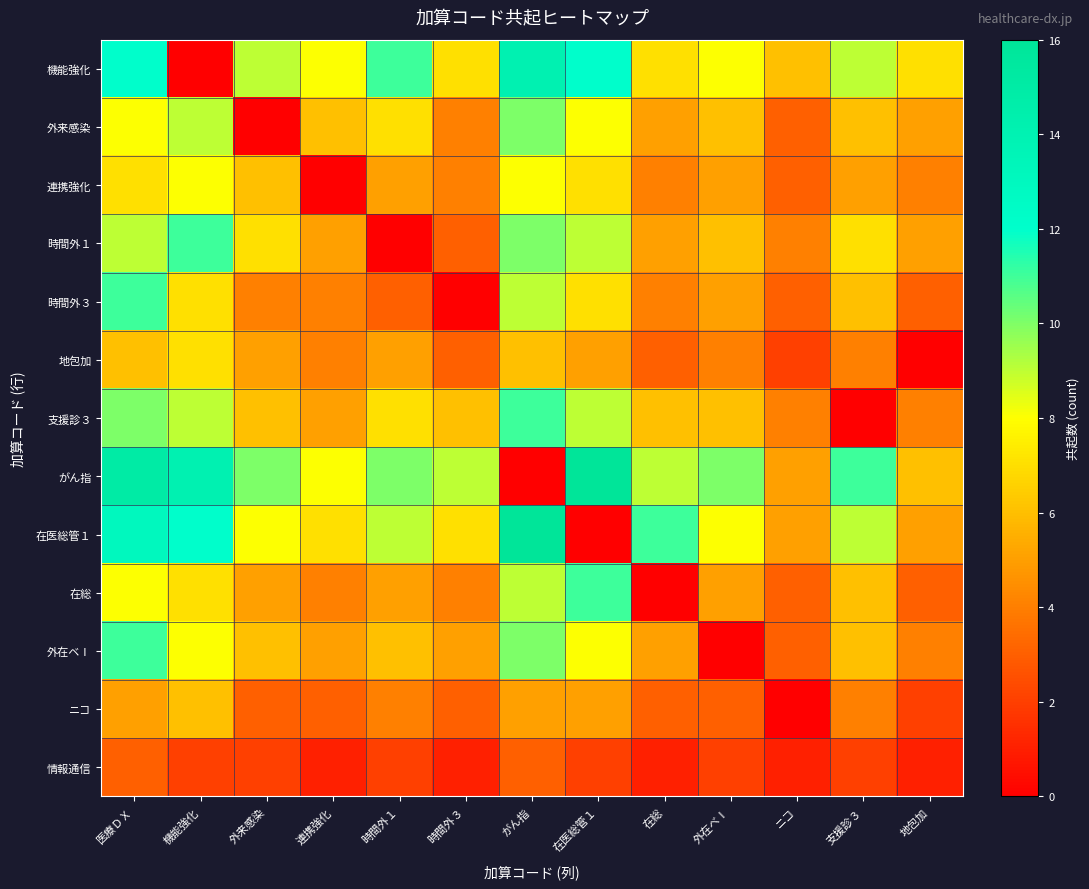

Rank the series by their maximum value, from highest to lowest.

がん指, 在医総管１, 機能強化, 時間外１, 時間外３, 支援診３, 在総, 外在ベⅠ, 外来感染, 連携強化, 地包加, ニコ, 情報通信